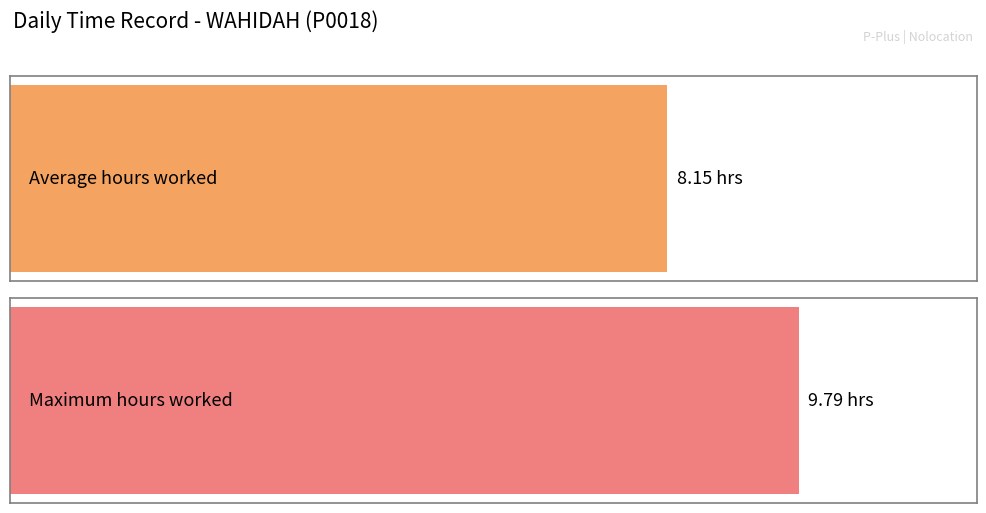

What is the maximum value shown in the chart?

9.8